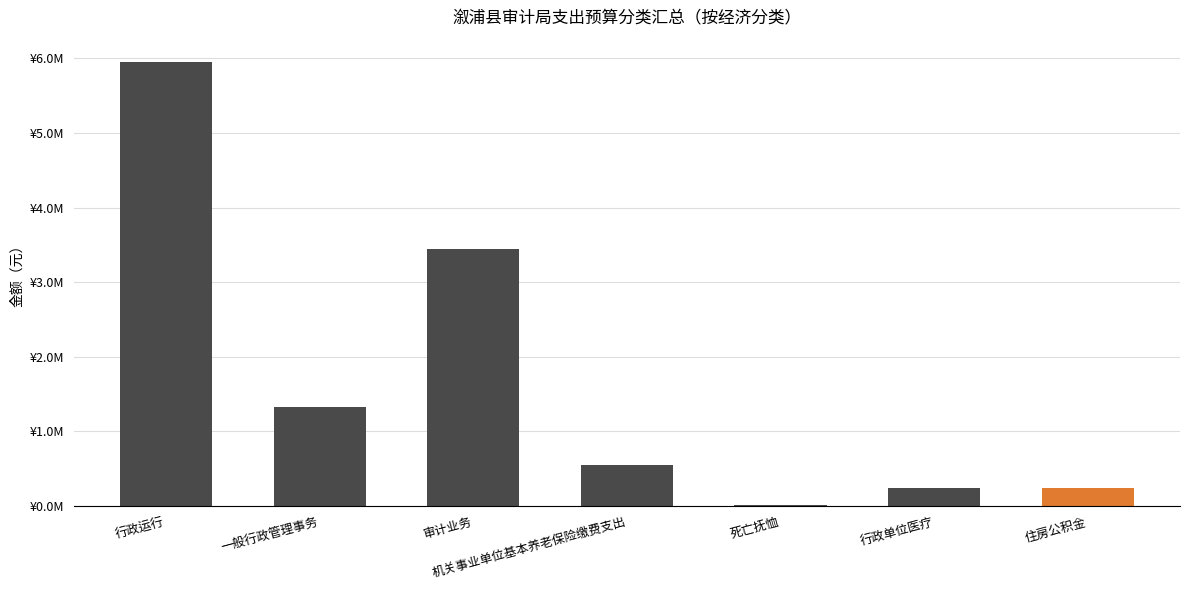

What is the ratio of the value at 机关事业单位基本养老保险缴费支出 to the value at 行政运行?

0.1